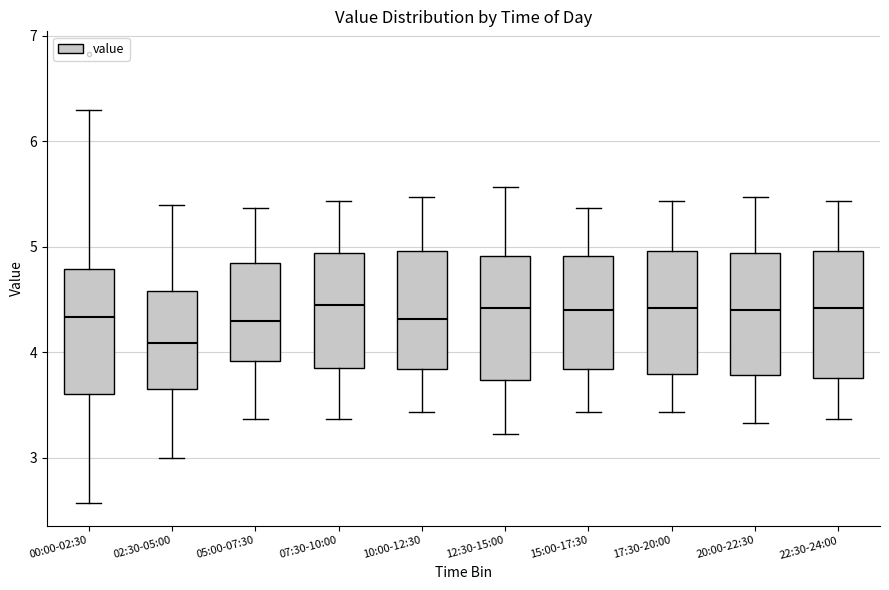

Where does the median line of the box for 22:30-24:00 sit on the y-axis? The values are not printed on the chart, so give them approximately, as read against the axis.

4.4